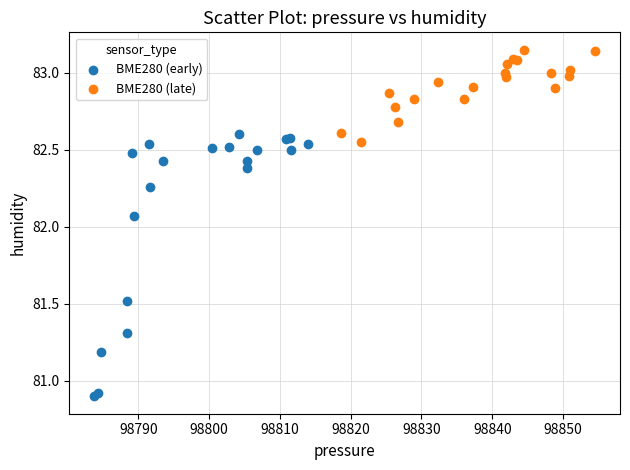

Which series has the widest spread of Y values?

BME280 (early)